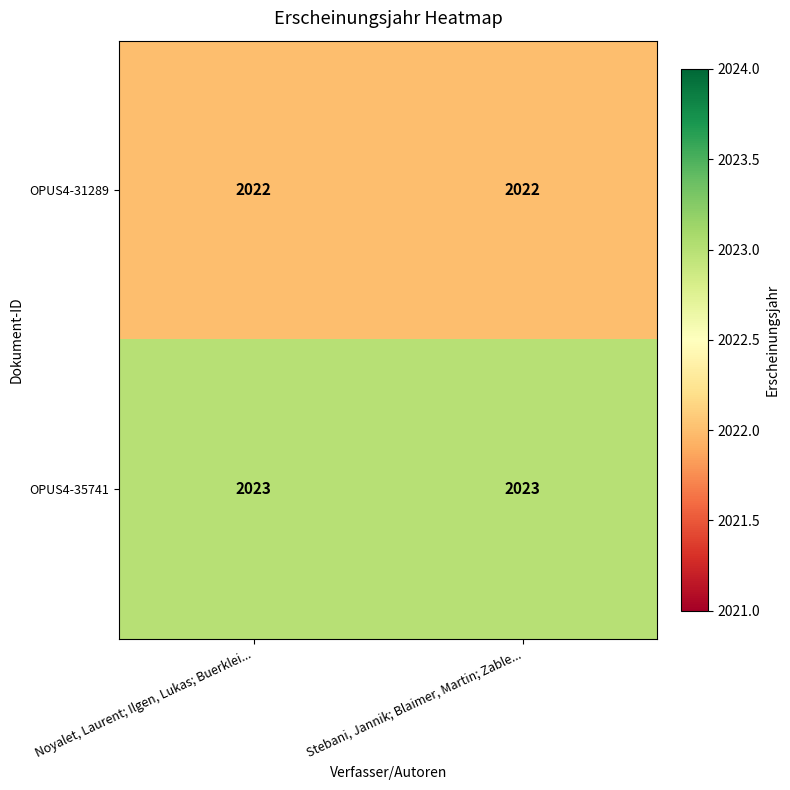

Is it true that OPUS4-31289 equals 2022 at Stebani, Jannik; Blaimer, Martin; Zable...?

True